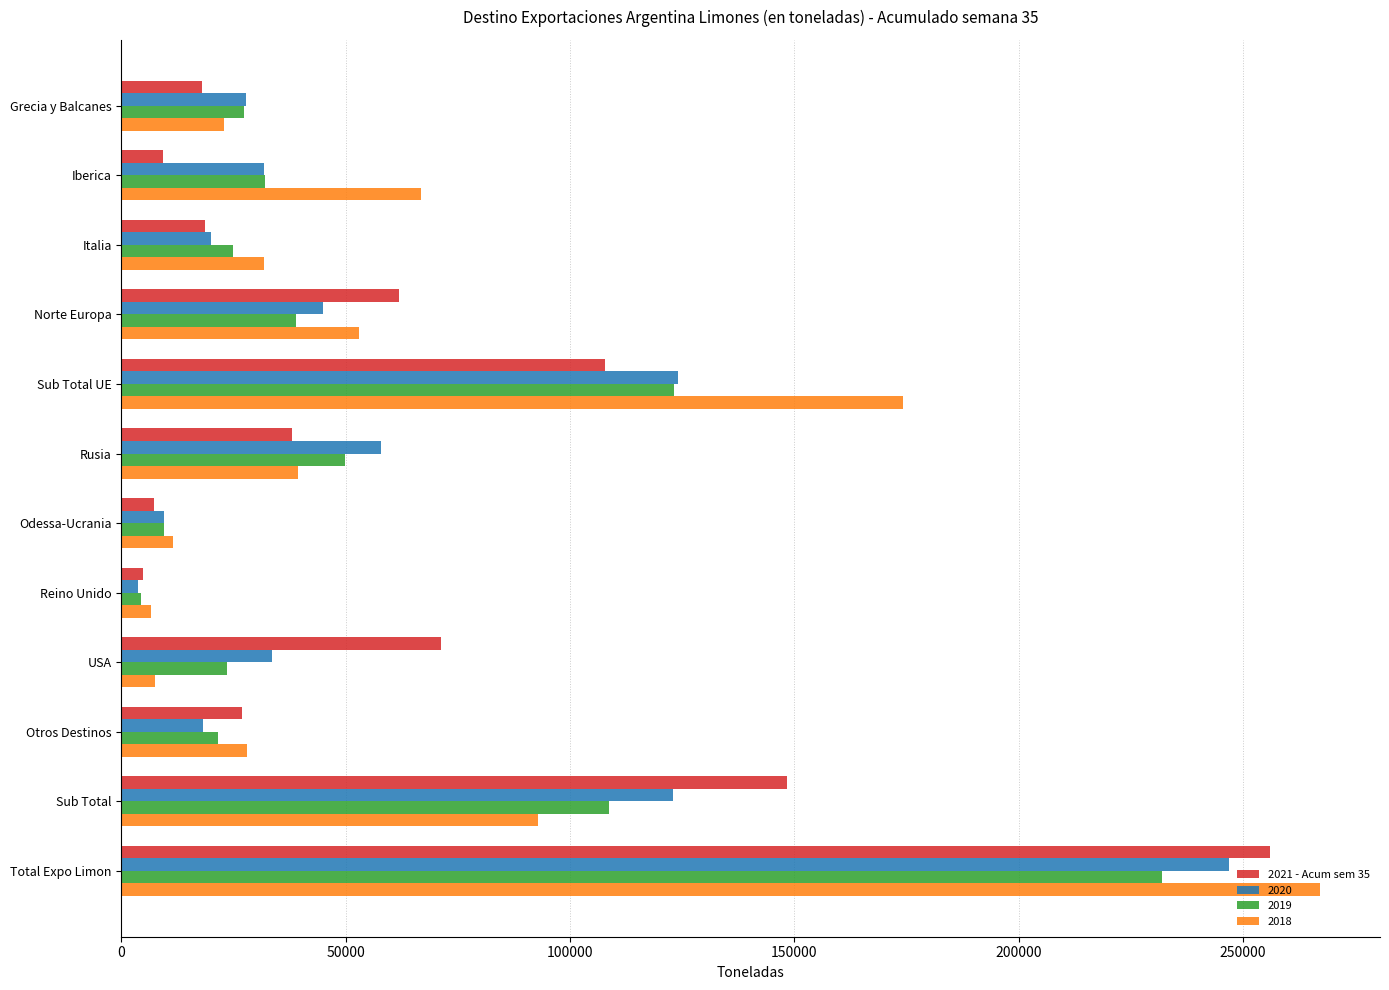

What is the spread (max minus min) of values at Sub Total?

55381.9